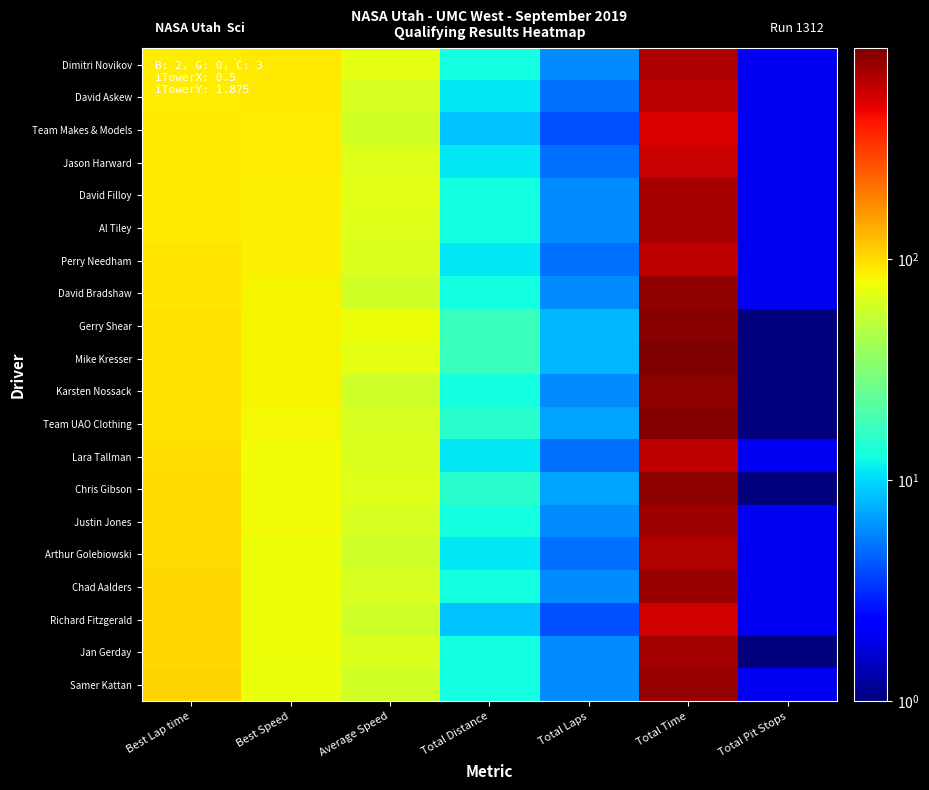

What is the difference between the highest and lowest values at Total Distance?

8.7